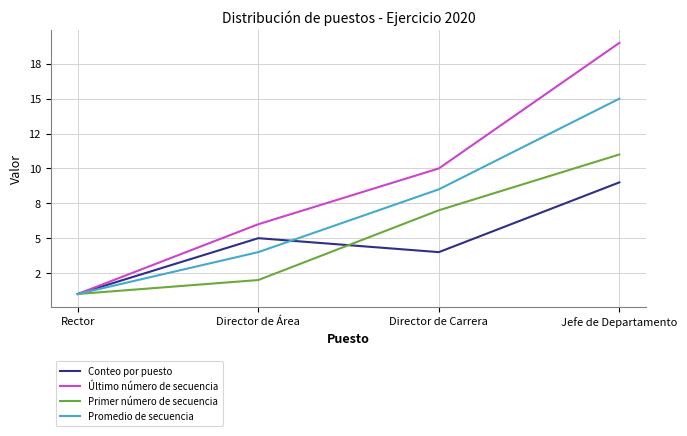

At which category does the chart reach its peak across all series?

Jefe de Departamento